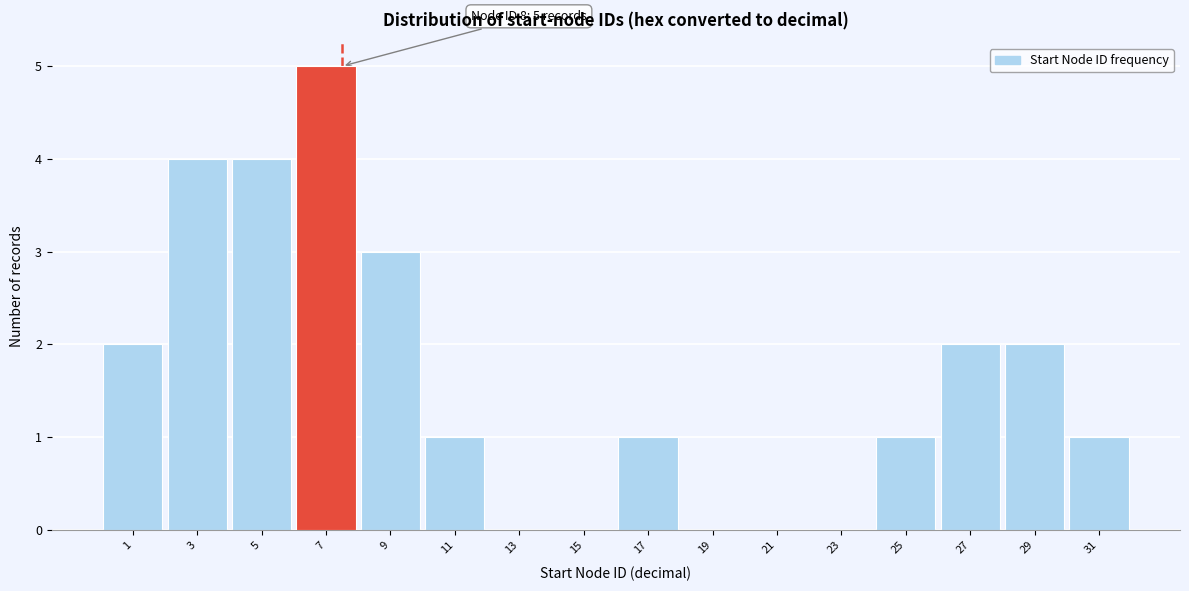

Reading left to right, what are all the values shown in this chart?

1=2	3=4	5=4	7=5	9=3	11=1	13=0	15=0	17=1	19=0	21=0	23=0	25=1	27=2	29=2	31=1